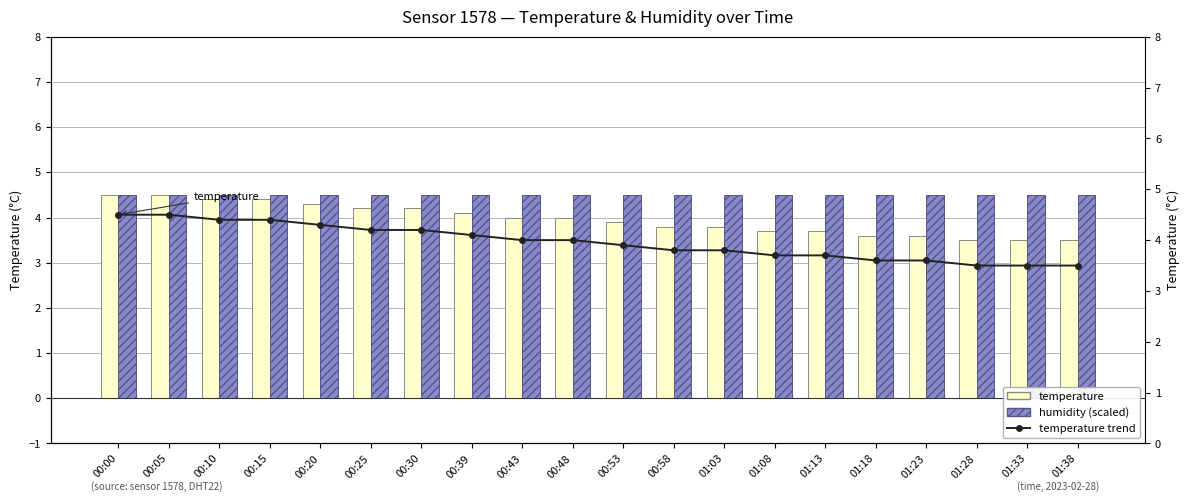

What position from the left is 01:28?

18